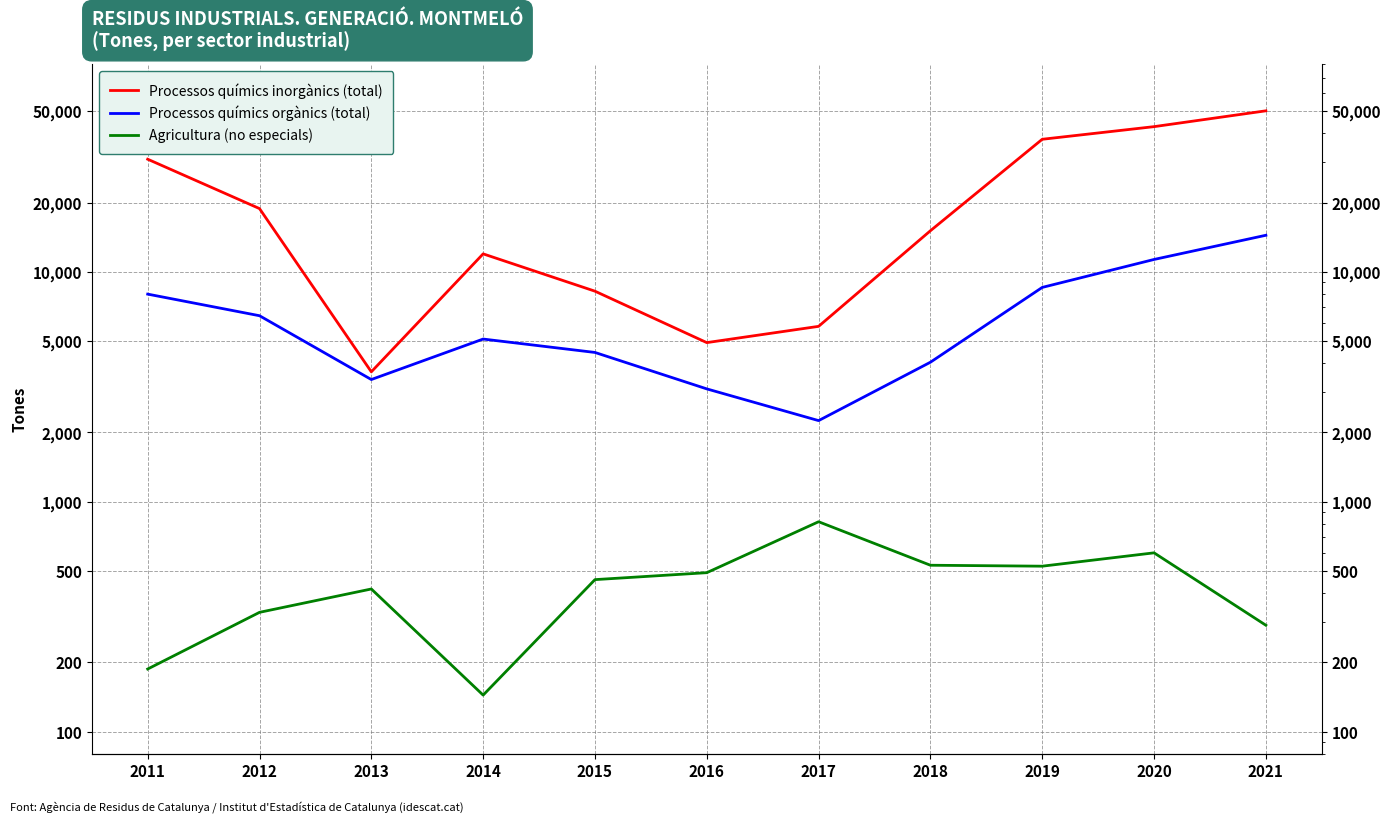

Is it true that Processos químics inorgànics (total) equals 18850 at 2012?

True